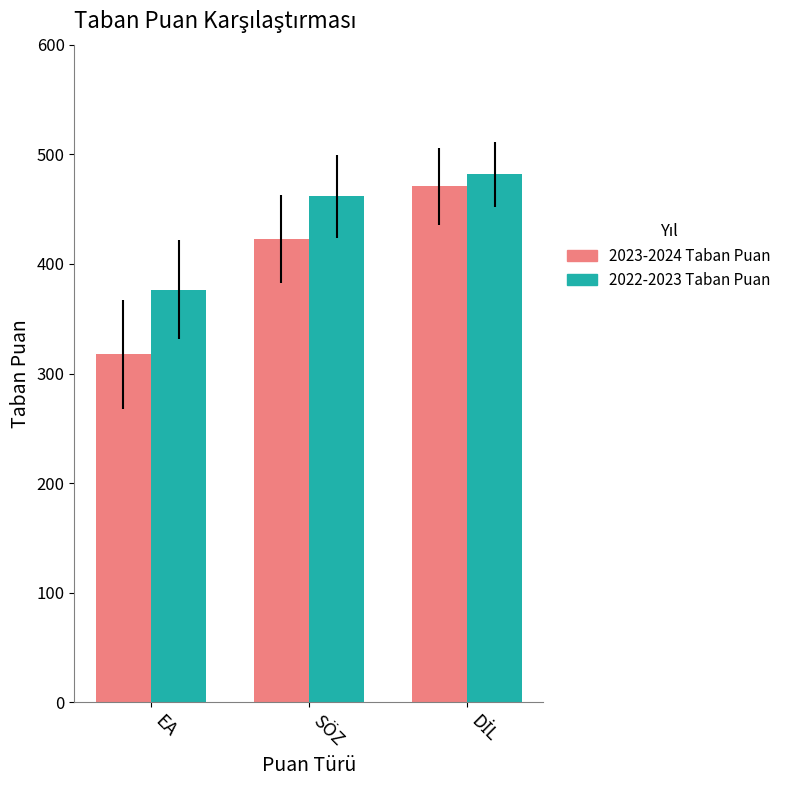

At which category does the chart reach its minimum across all series?

EA